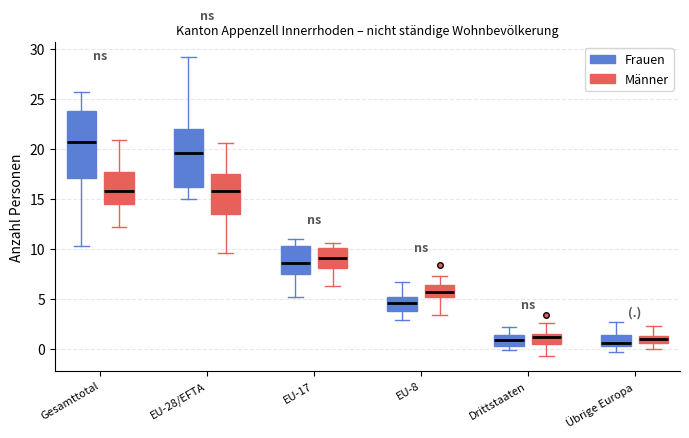

Which box has the highest median line?

Gesamttotal (Frauen)